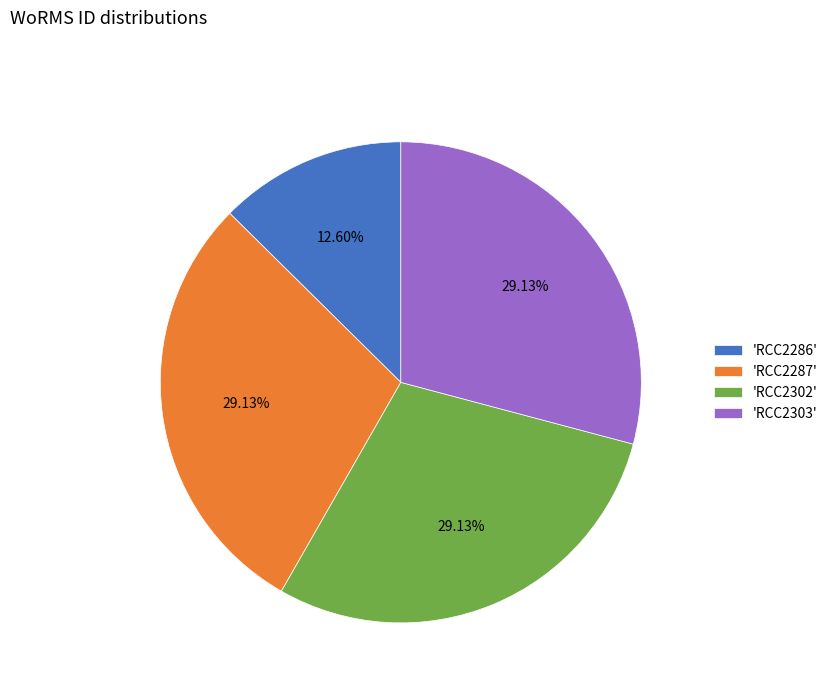

Is there any slice that represents more than half of the pie?

No